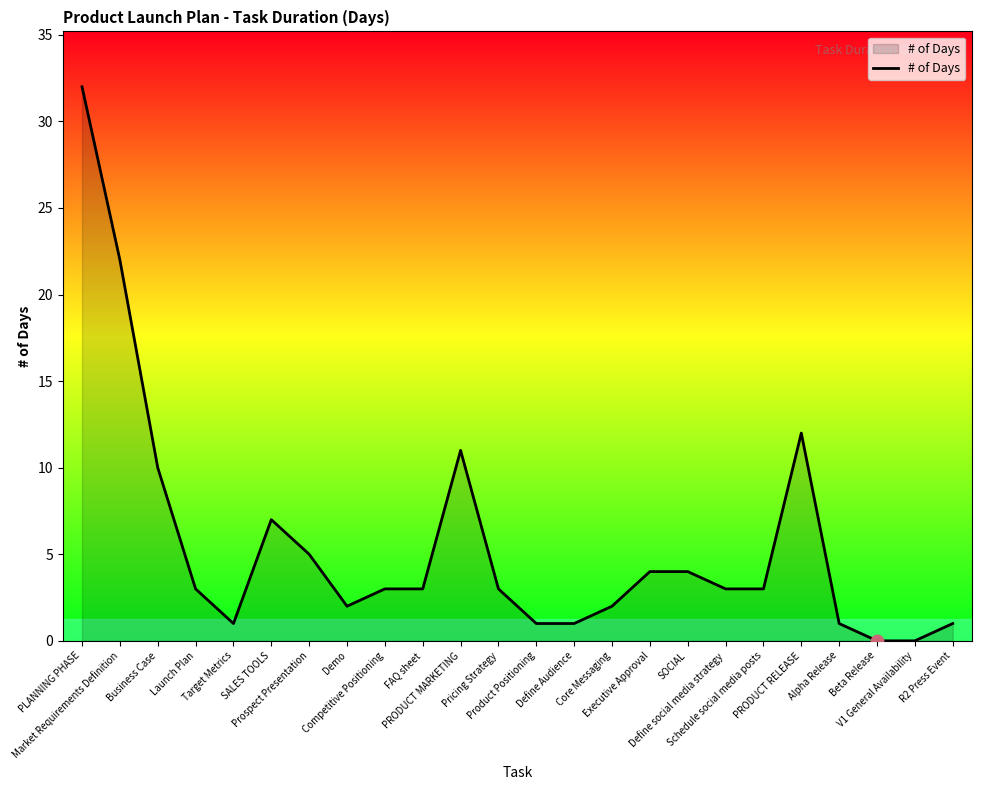

What is the change in value from PRODUCT RELEASE to R2 Press Event?

-11